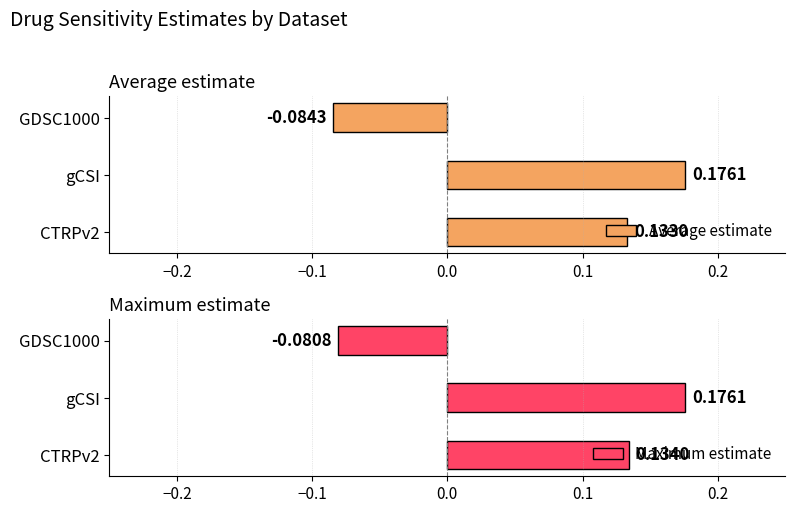

Rank the categories by Maximum estimate value from highest to lowest.

gCSI, CTRPv2, GDSC1000